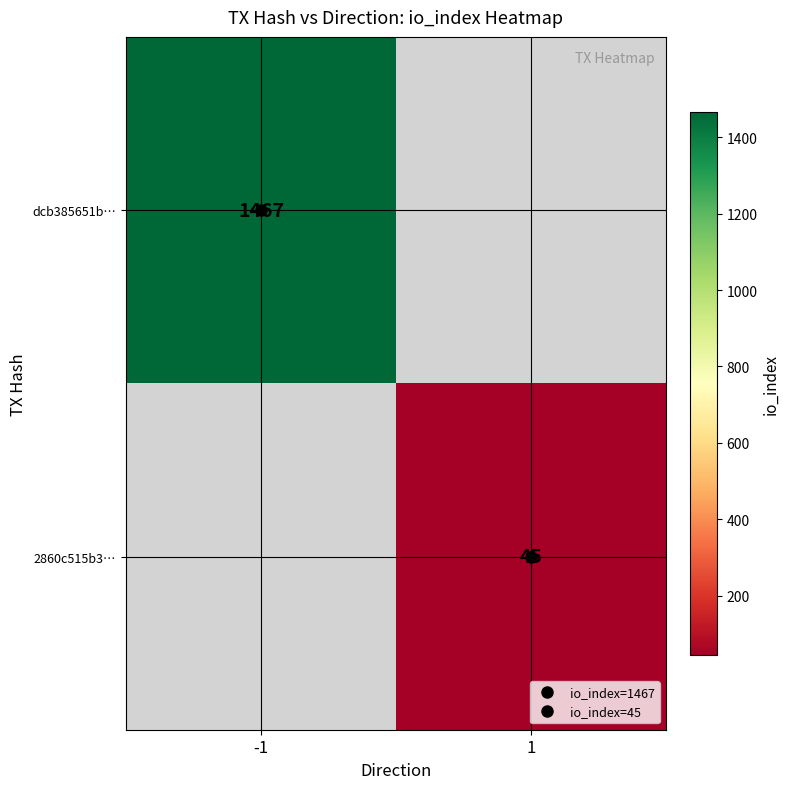

Is it true that dcb385651b… equals 437.1 at -1?

False